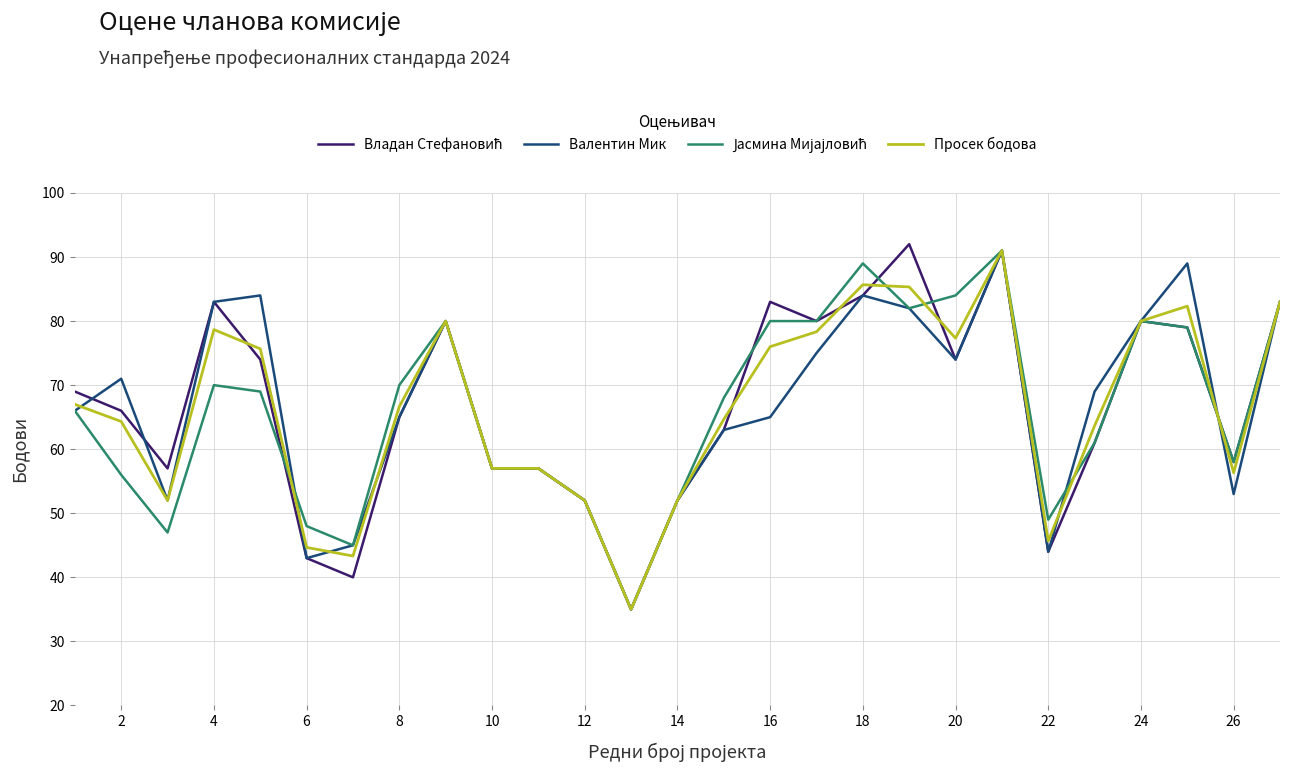

What is the minimum value for Валентин Мик?

35.0